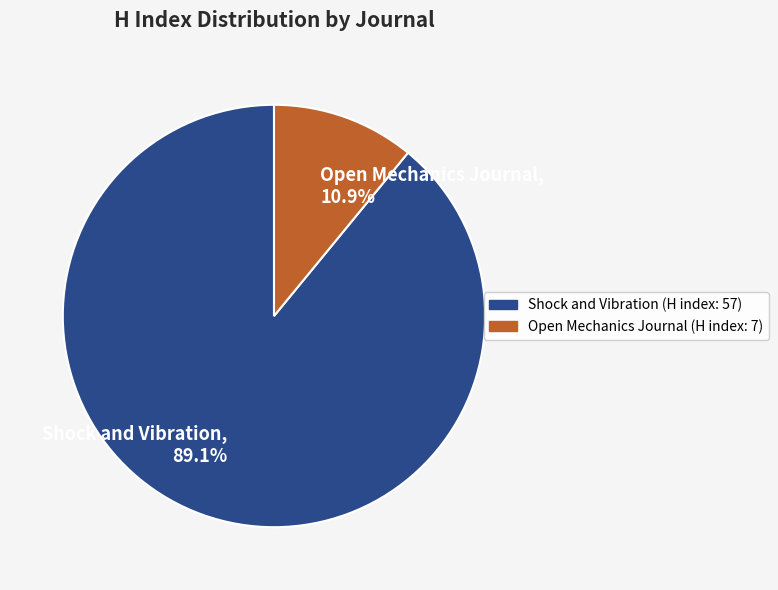

Which has a higher value, Open Mechanics Journal or Shock and Vibration?

Shock and Vibration